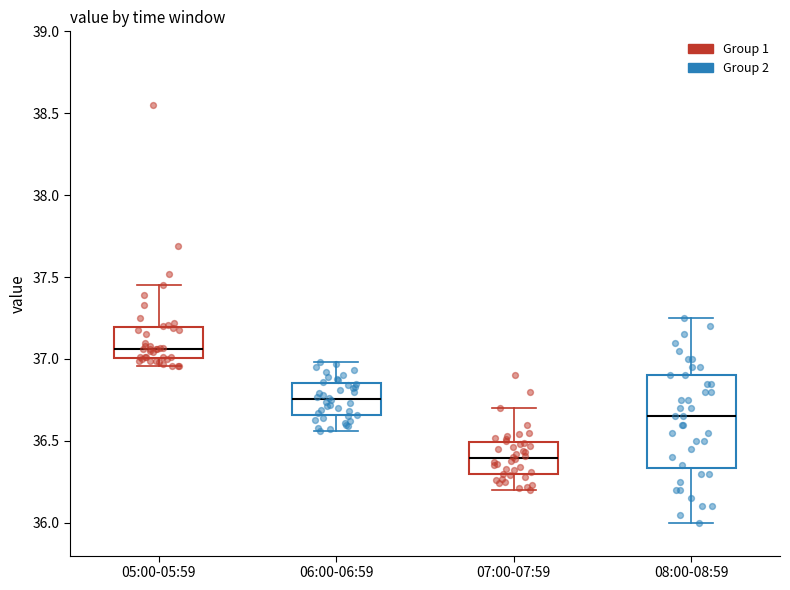

Where does the lower whisker of the box for 07:00-07:59 end on the y-axis? The values are not printed on the chart, so give them approximately, as read against the axis.

36.20